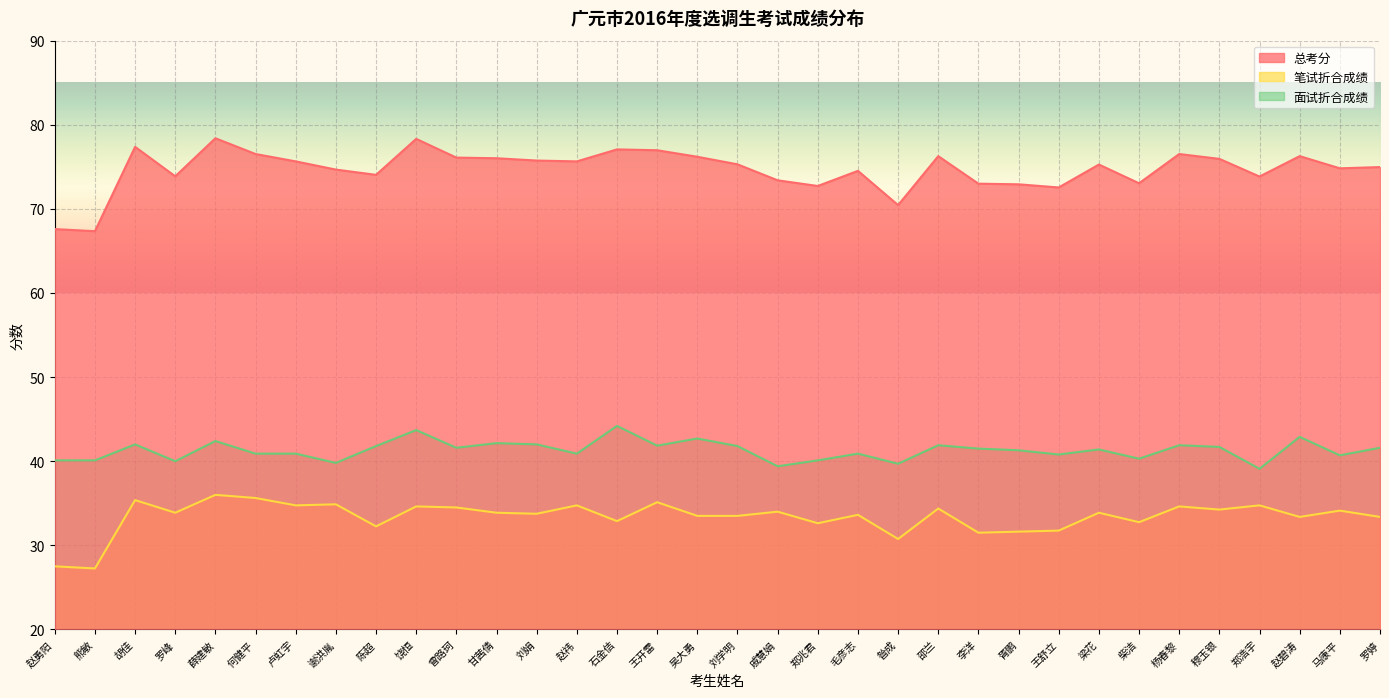

At 陈超, list the series in order from smallest to largest.

笔试折合成绩, 面试折合成绩, 总考分